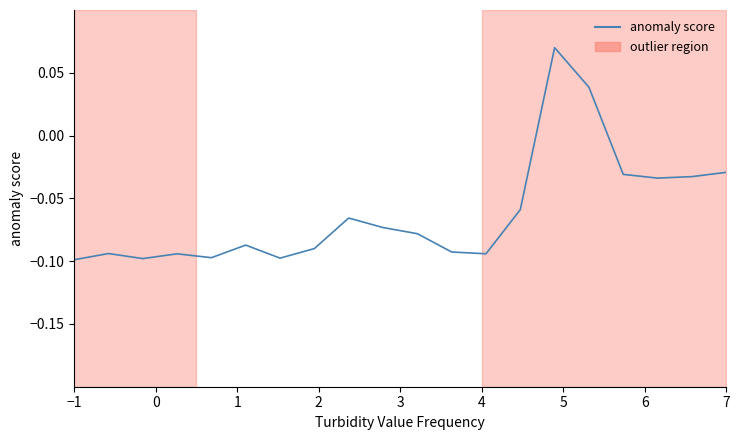

Is it true that the value at 14 is 0.0?

False